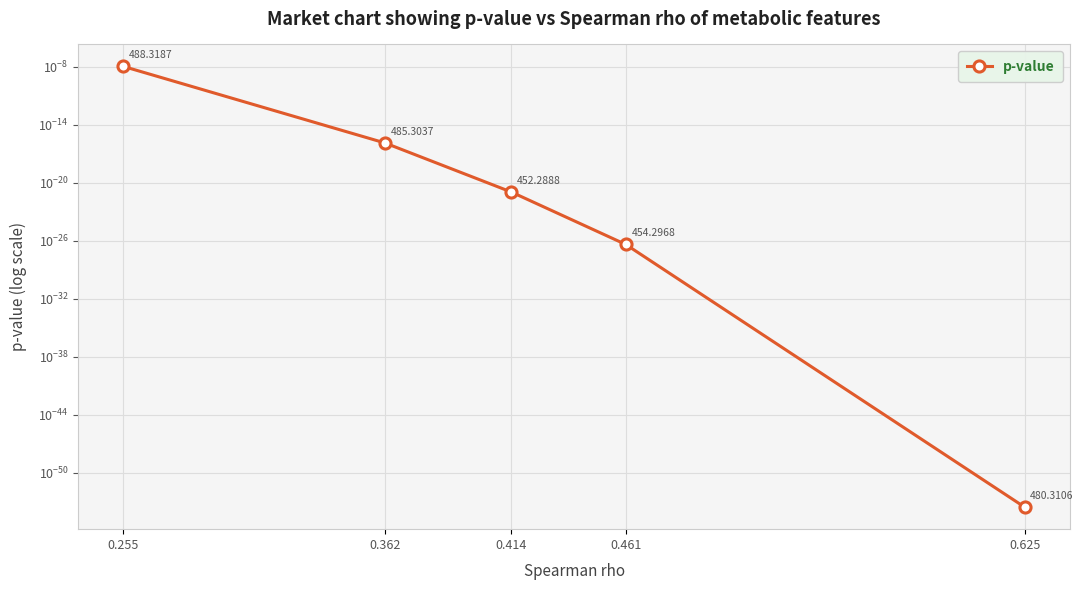

Reading right to left, what are all the values shown in this chart?

0.255=0.0	0.362=0.0	0.414=0.0	0.461=0.0	0.625=0.0